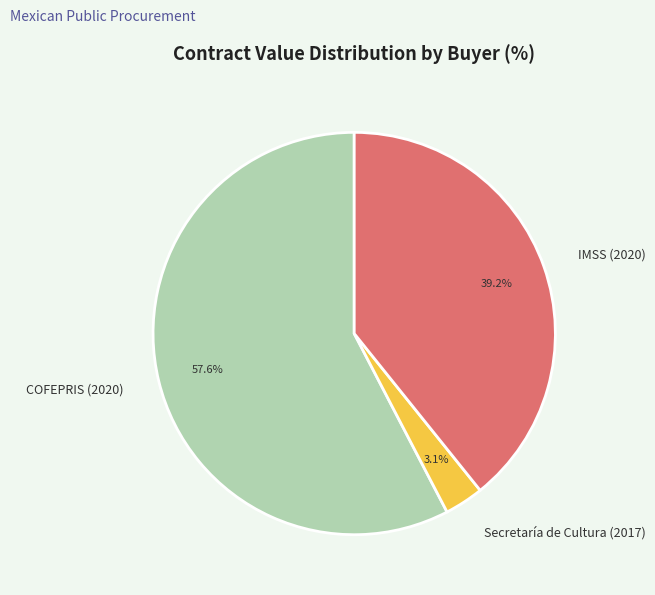

Between Secretaría de Cultura (2017) and IMSS (2020), which is larger?

IMSS (2020)